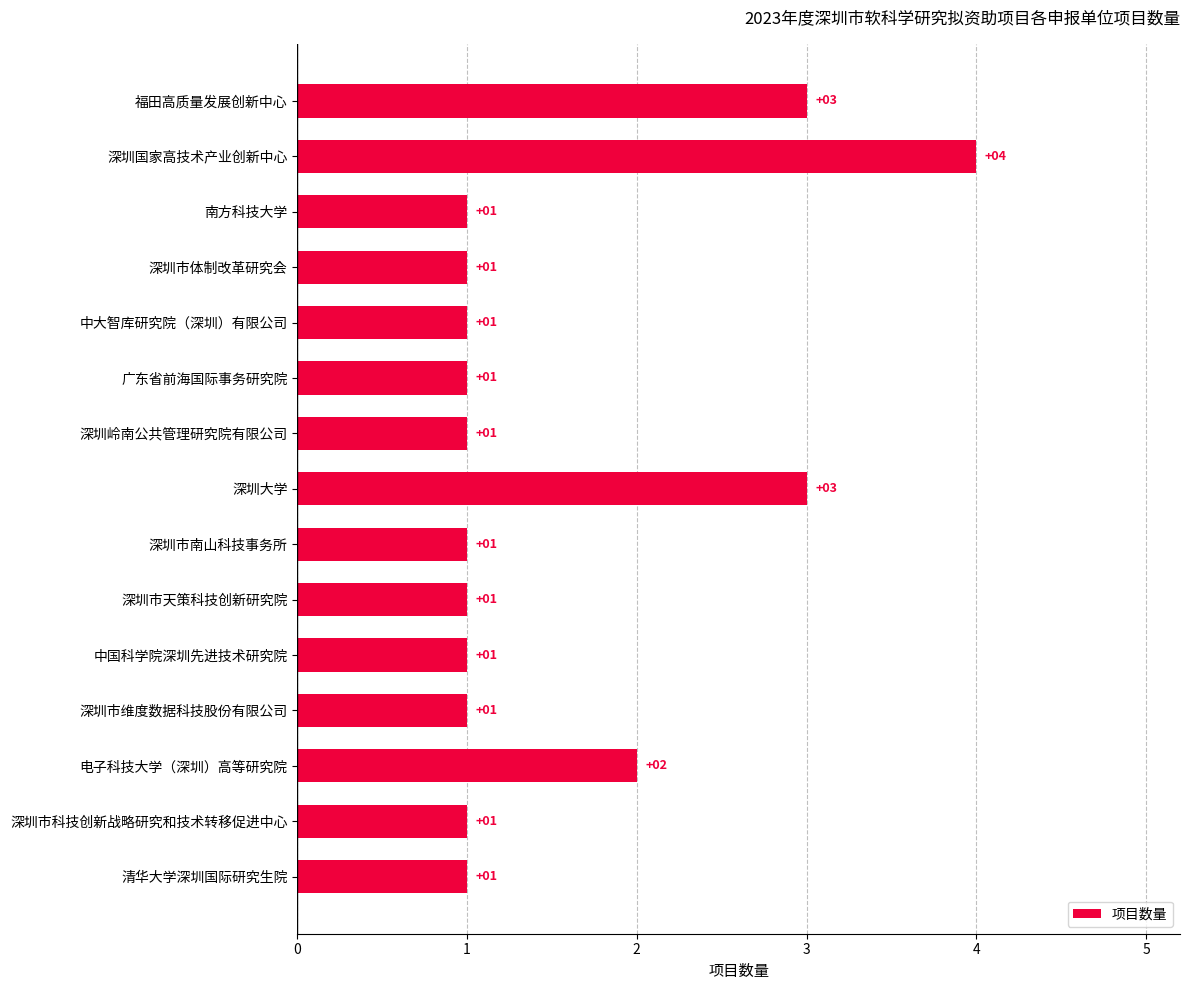

How many values are between 1 and 2?

12